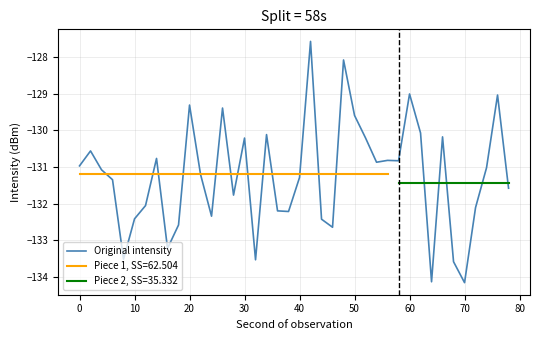

What is the greatest value displayed?

-127.6